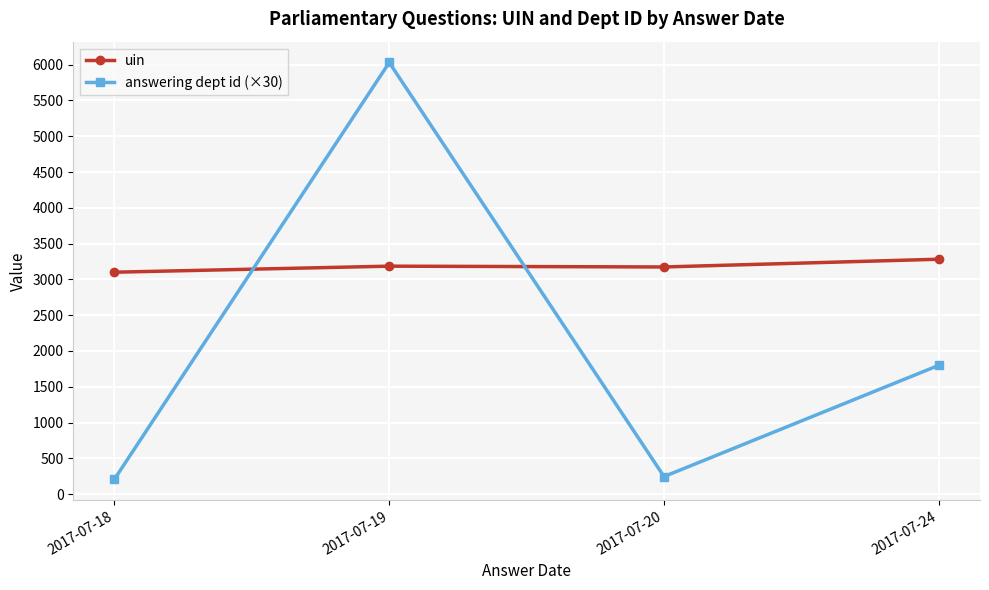

The value of answering dept id (×30) at 2017-07-18 is 210.0. True or false?

True